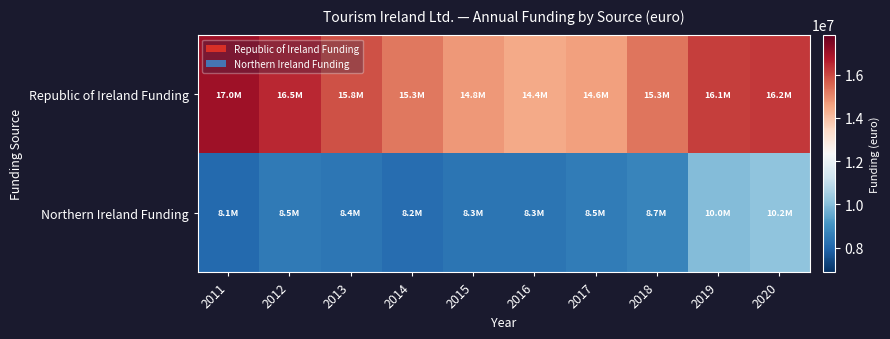

Rank the series at 2012 from lowest to highest value.

Northern Ireland Funding, Republic of Ireland Funding